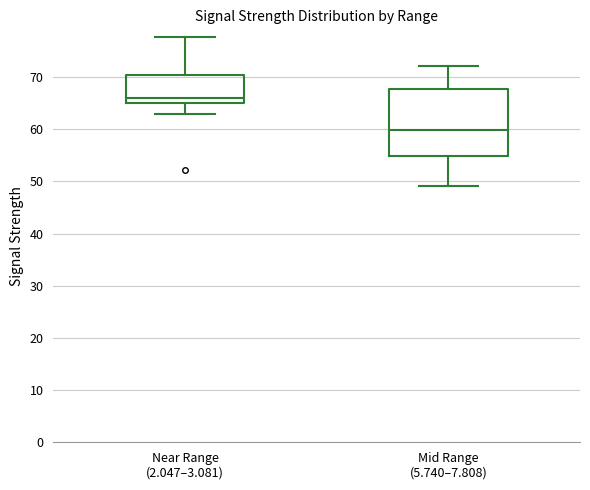

Reading left to right, transcribe this box plot: for each box, give where its median line is, the range the box spans, and where its two whiskers end, as read against the y-axis. The values are not printed on the chart, so give them approximately, as read against the axis.

Near Range (2.047–3.081): median 66, box 65 to 70, whiskers 63 to 78
Mid Range (5.740–7.808): median 60, box 55 to 68, whiskers 49 to 72